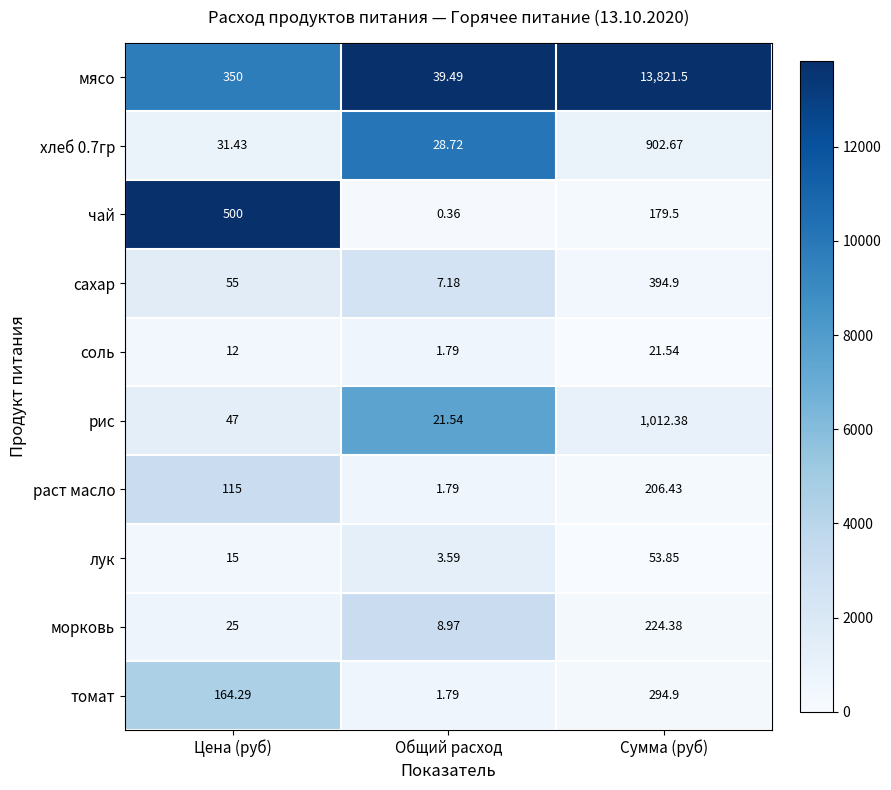

Which series has the widest spread of values?

мясо